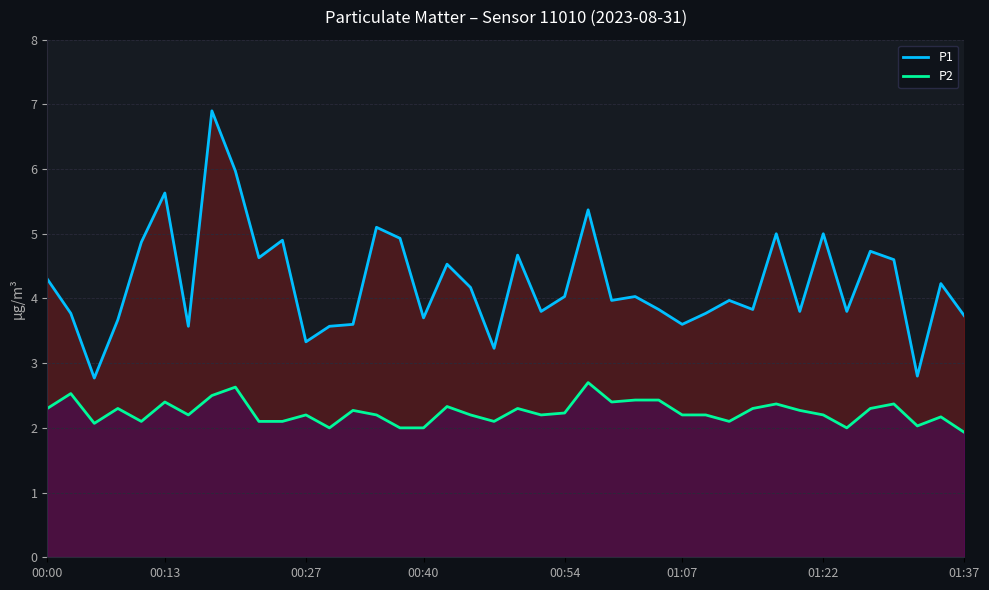

Rank the series at 00:54 from highest to lowest value.

P1, P2